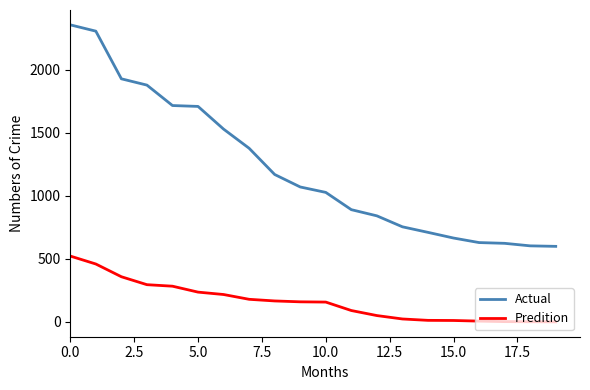

What is the minimum value for Actual?

600